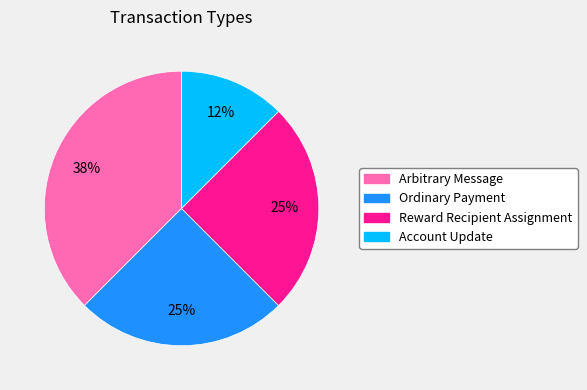

To the nearest percent, what is the average slice percentage?

25%